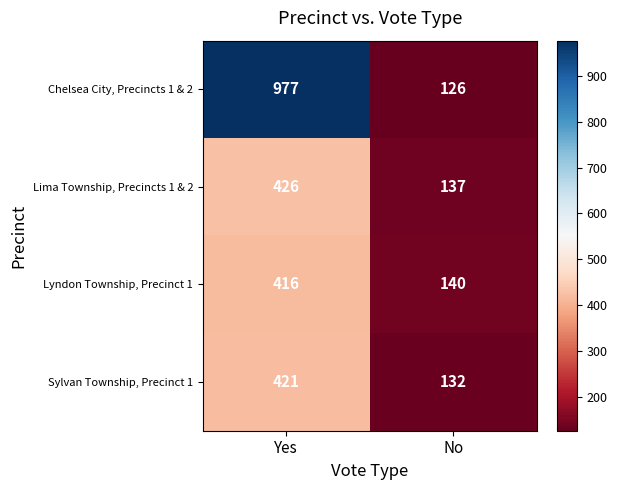

What is the sum of all Lyndon Township, Precinct 1 values?

556